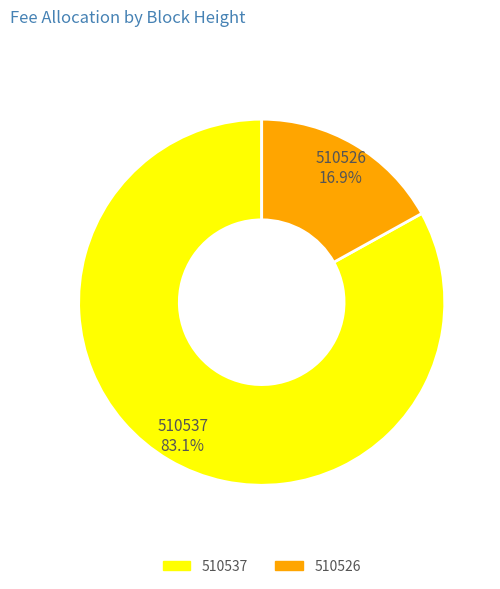

Which has a higher value, 510537 or 510526?

510537